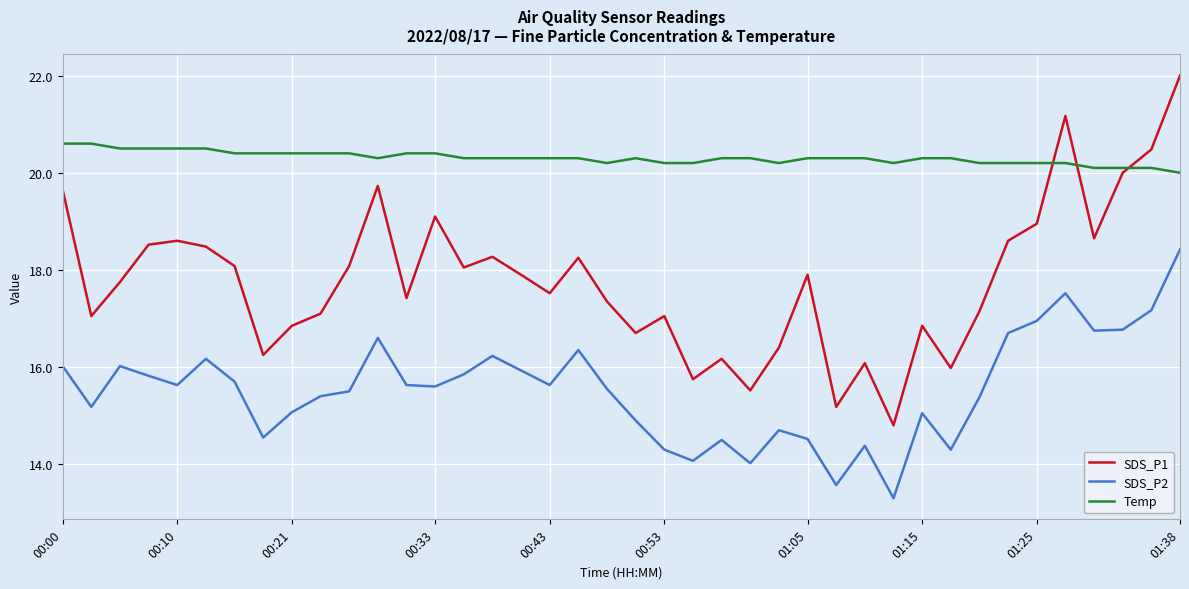

Which series has the largest total across all categories?

Temp